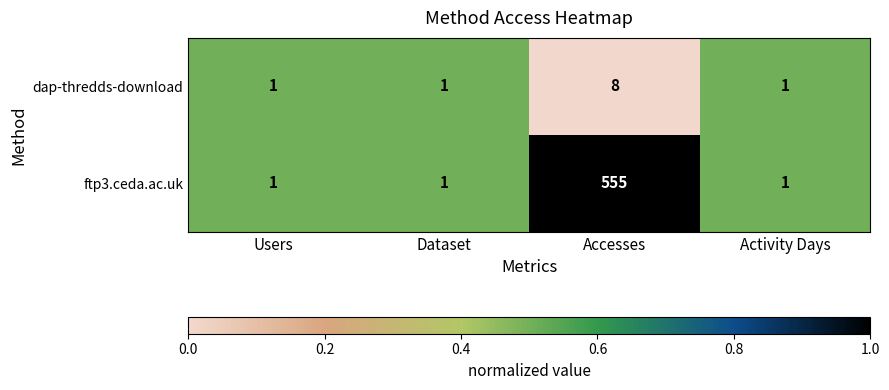

The value of dap-thredds-download at Dataset is 1. True or false?

True